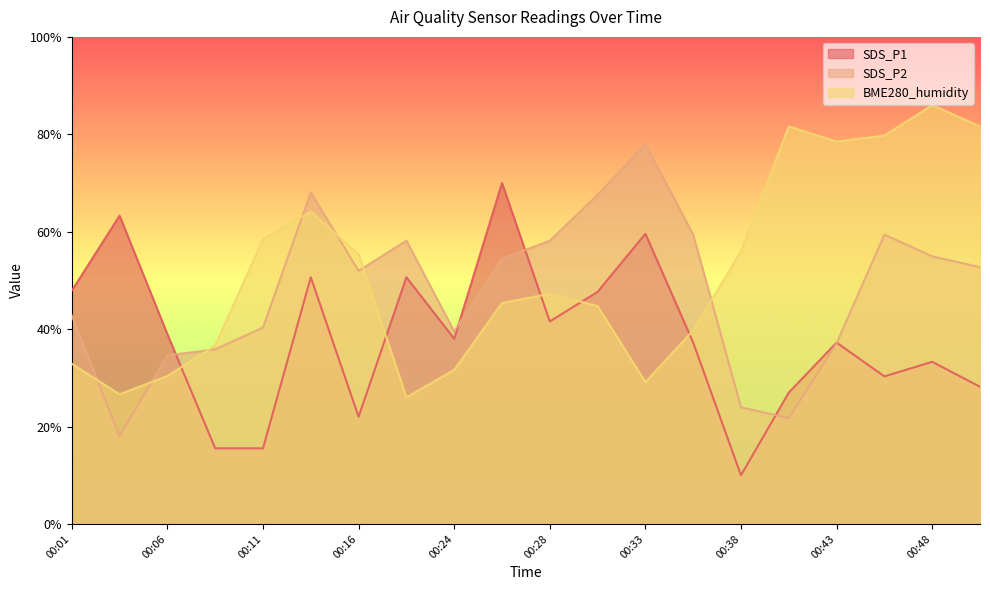

How many lines are shown in the chart?

3